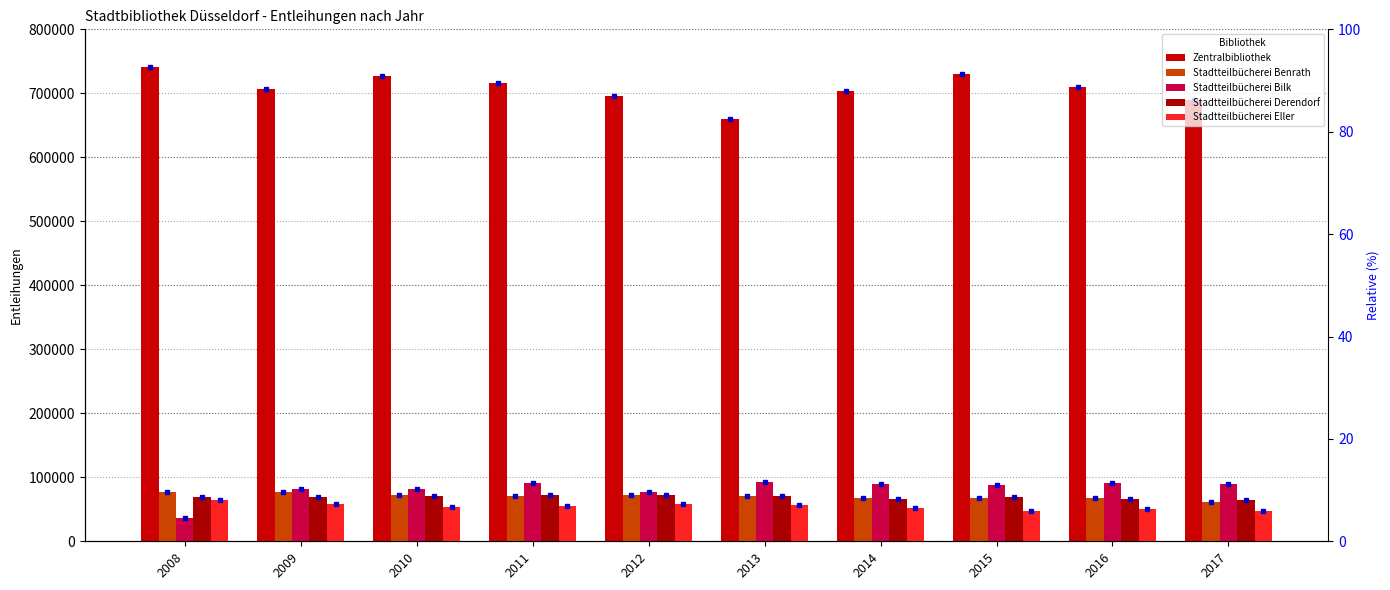

How many categories are shown in the chart?

10